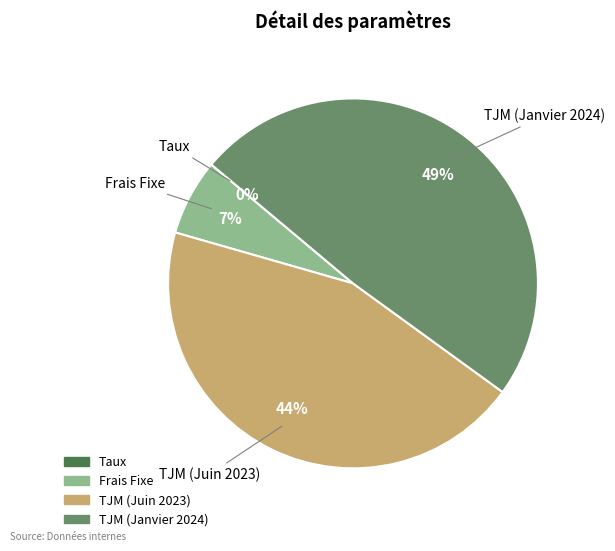

To the nearest percent, what is the difference between the largest and smallest slice percentages?

49%